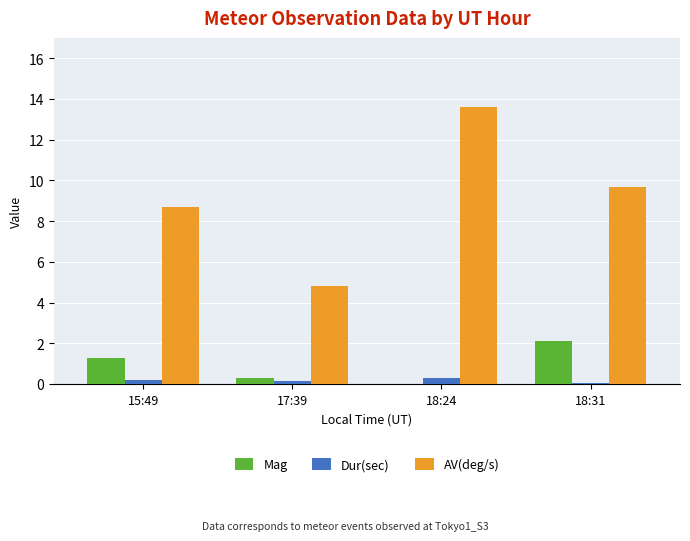

Which series has the largest total across all categories?

AV(deg/s)